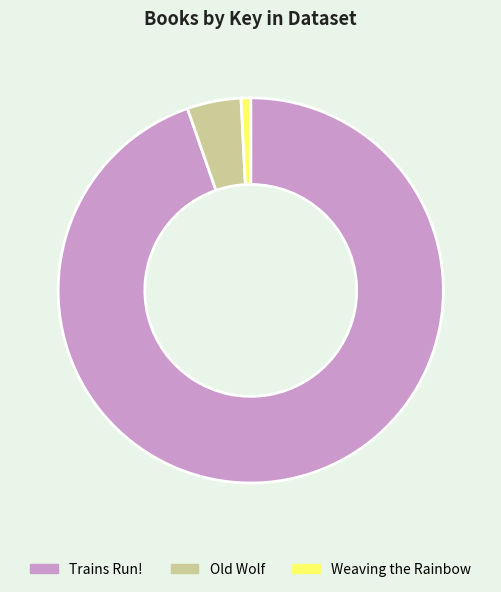

True or false: Trains Run! accounts for 95% of the total.

True